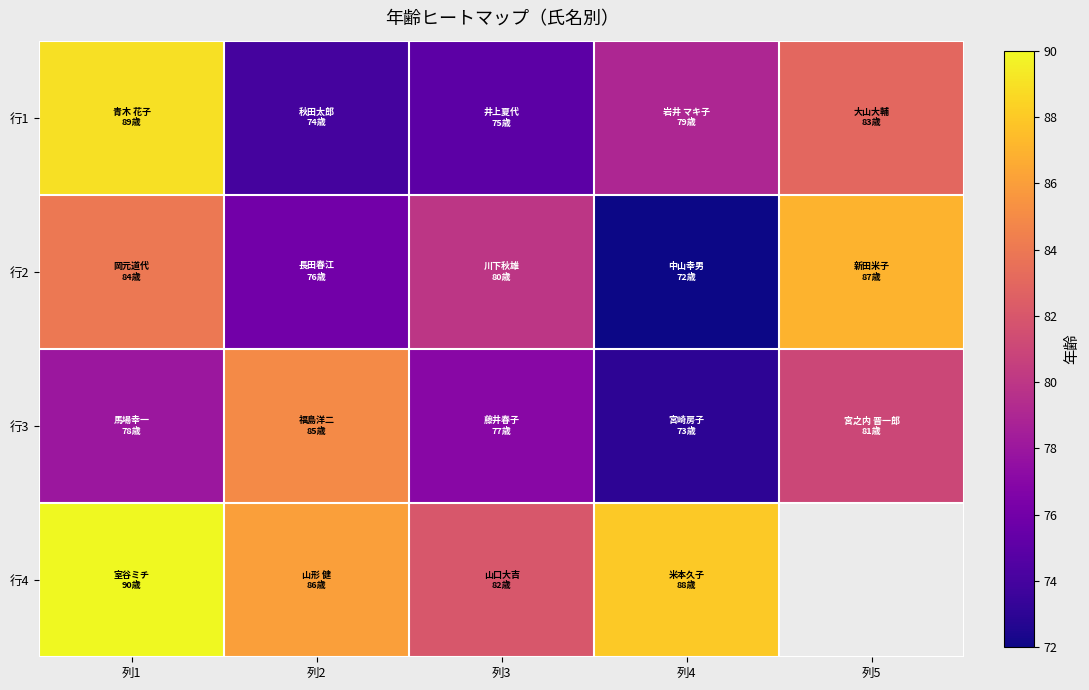

At which category is the sum across all series the highest?

列1